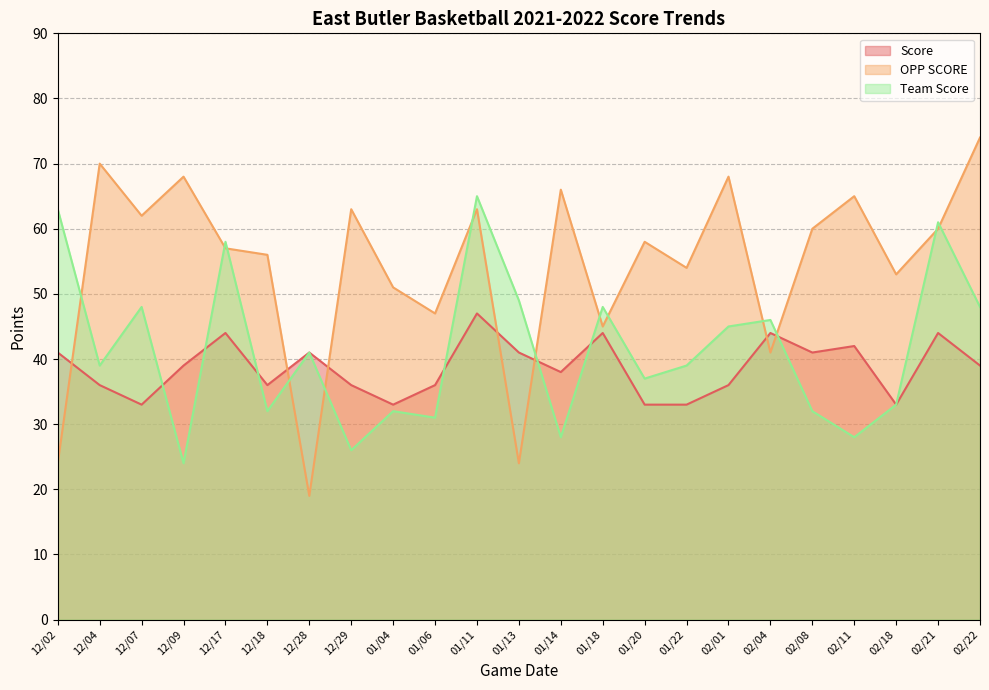

List the series in order of their overall mean, highest first.

OPP SCORE, Team Score, Score